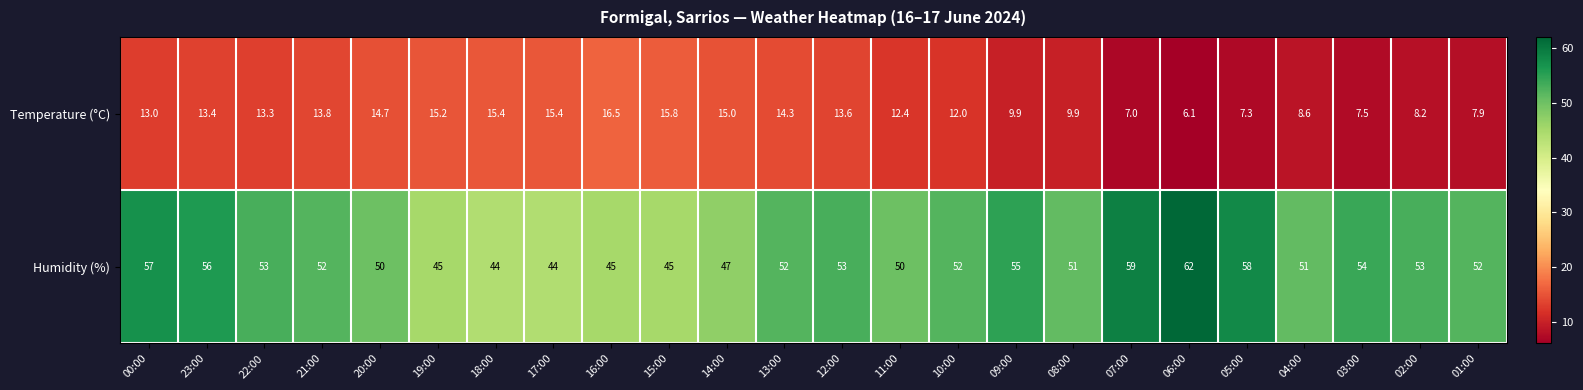

The Humidity (%) series shows 51.0 at 08:00. True or false?

True